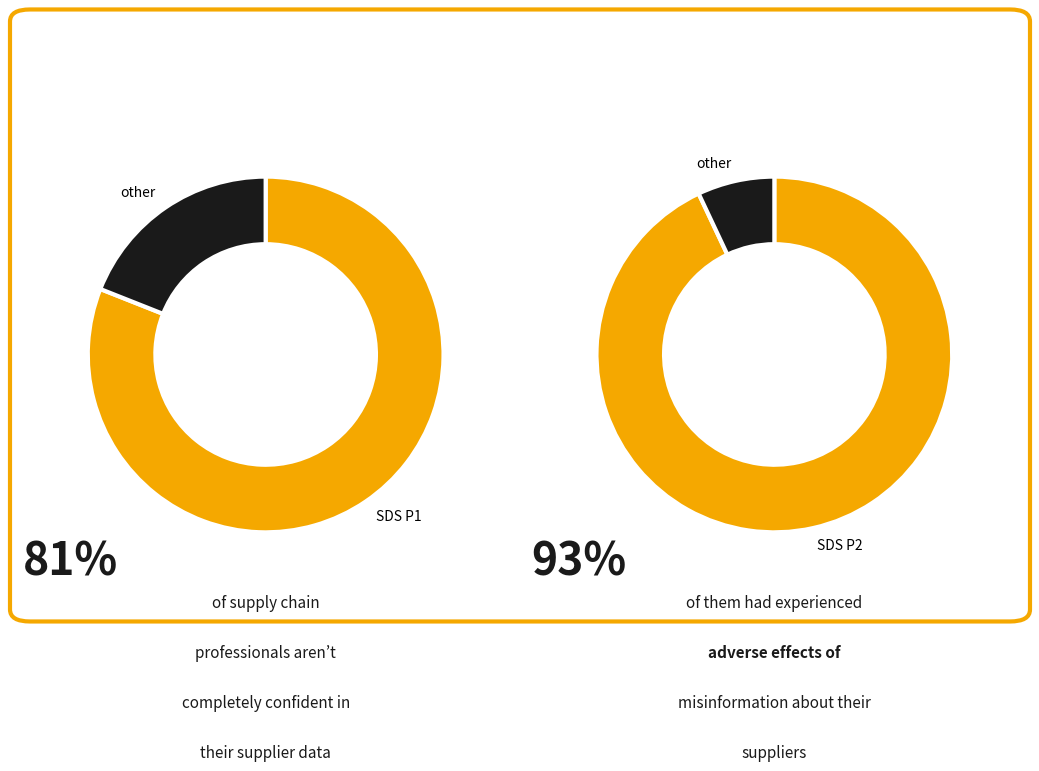

How many slices are in this pie chart?

4